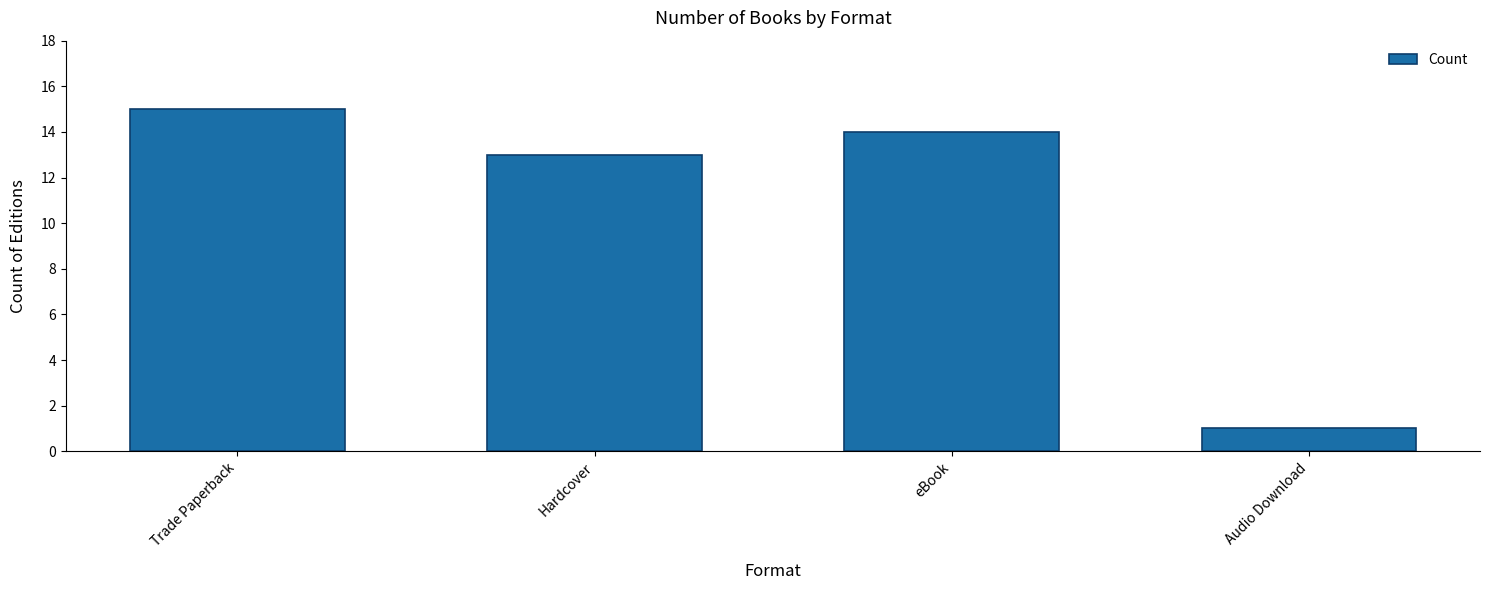

What is the label of the 2nd bar from the right?

eBook